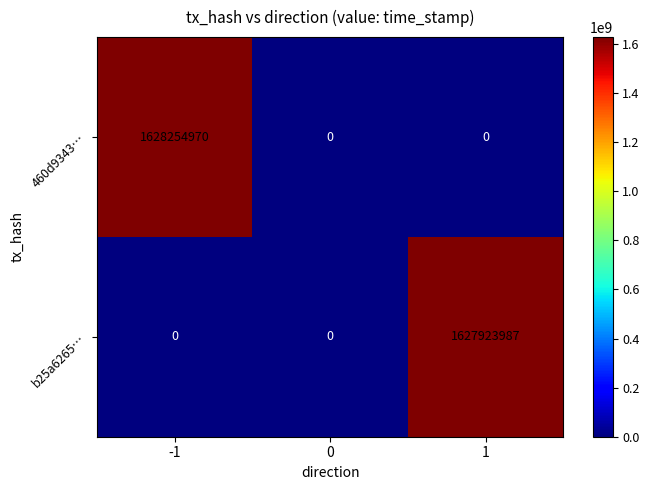

What is the total value across all series at -1?

1628254970